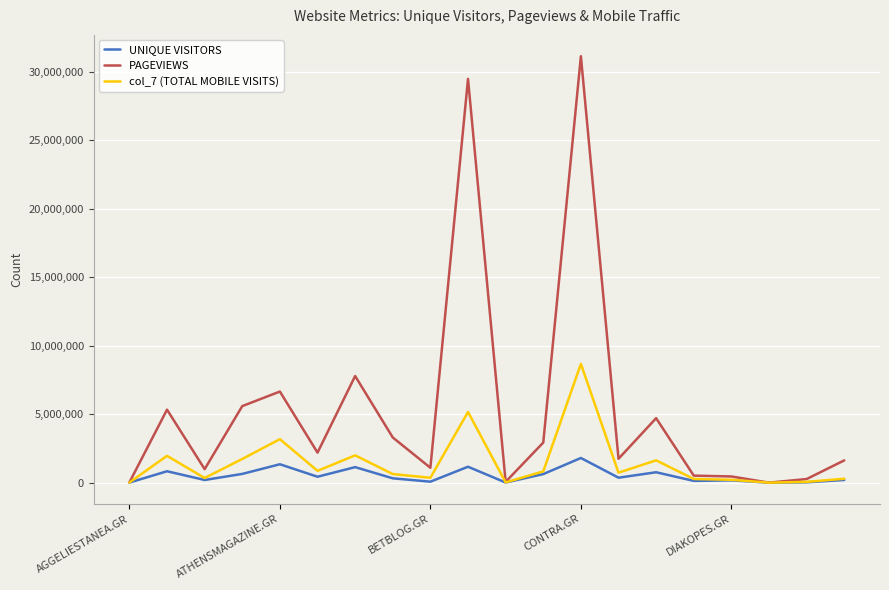

Which series has the largest range (max minus min)?

PAGEVIEWS